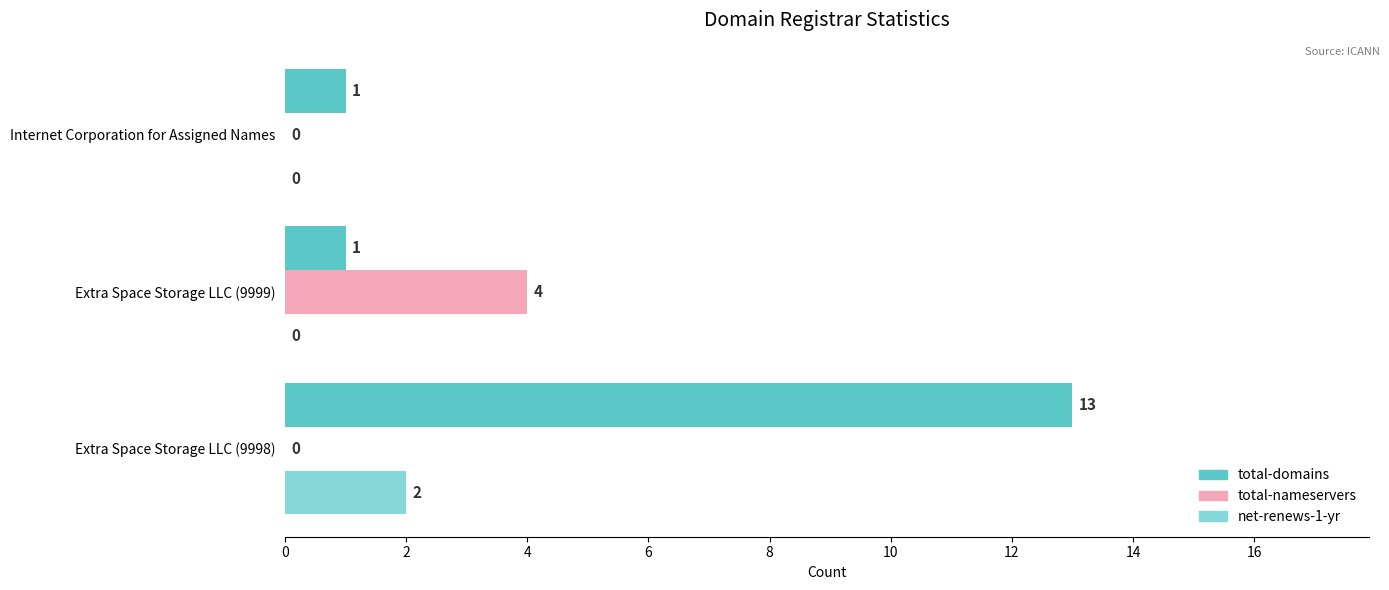

How many net-renews-1-yr values are between 0 and 2?

3